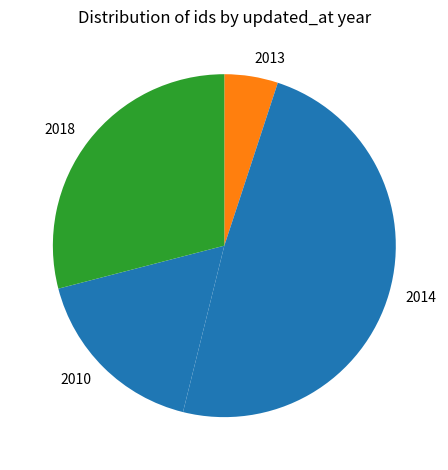

Rank the categories by value from lowest to highest.

2013, 2010, 2018, 2014